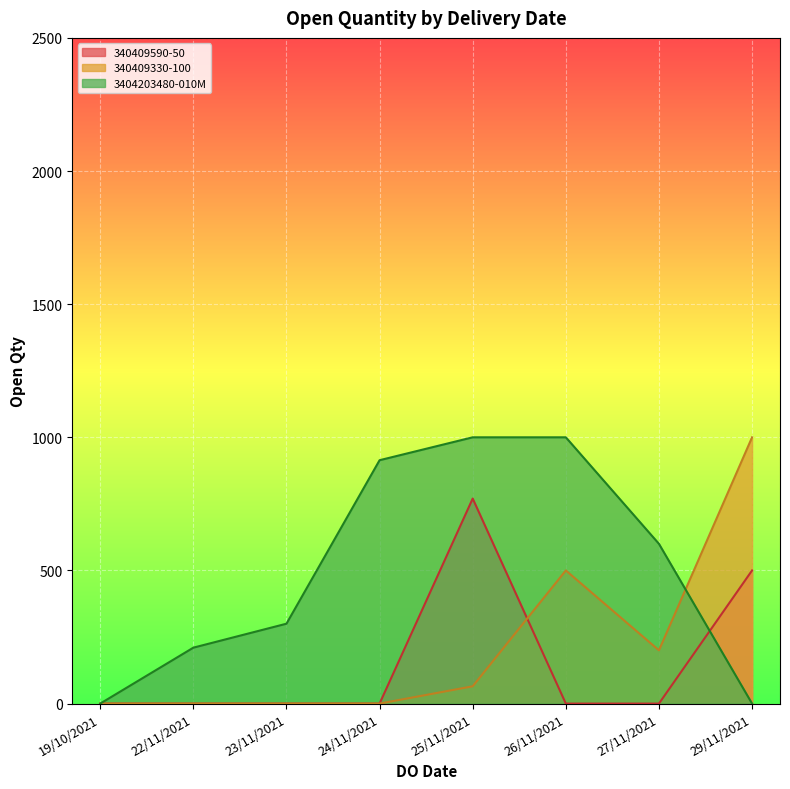

Between 22/11/2021 and 25/11/2021, which is larger?

25/11/2021